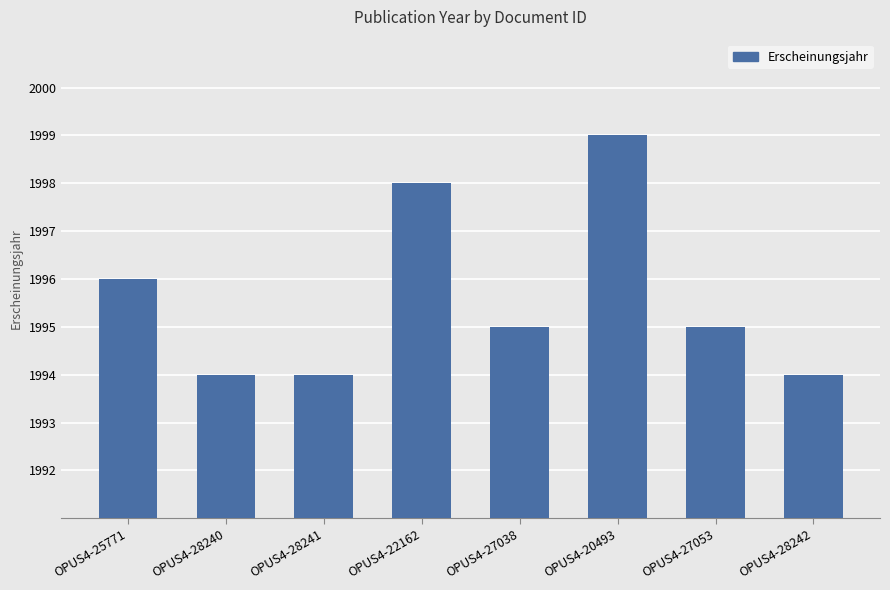

Which category has the highest value across all series?

OPUS4-20493